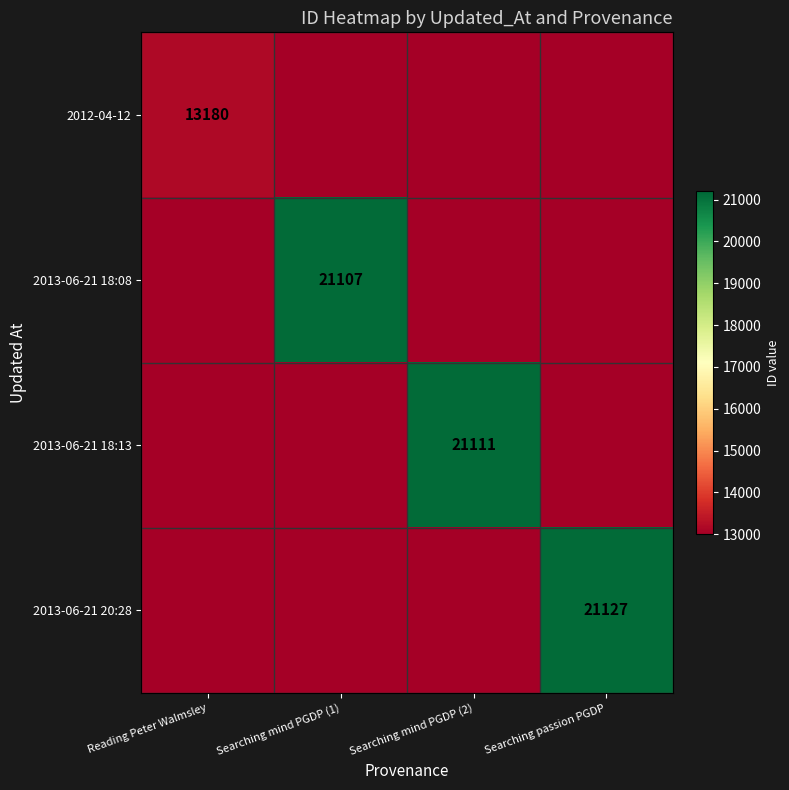

The 2013-06-21 20:28 series shows 21127 at Searching passion PGDP. True or false?

True